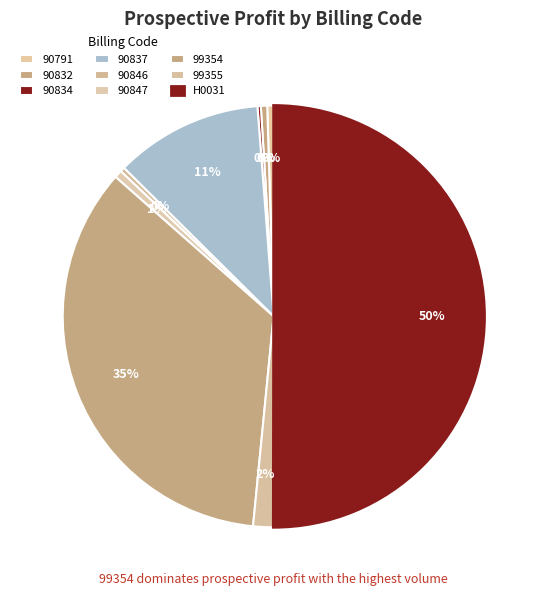

What is the change in value from 90834 to 99354?

+10059.8